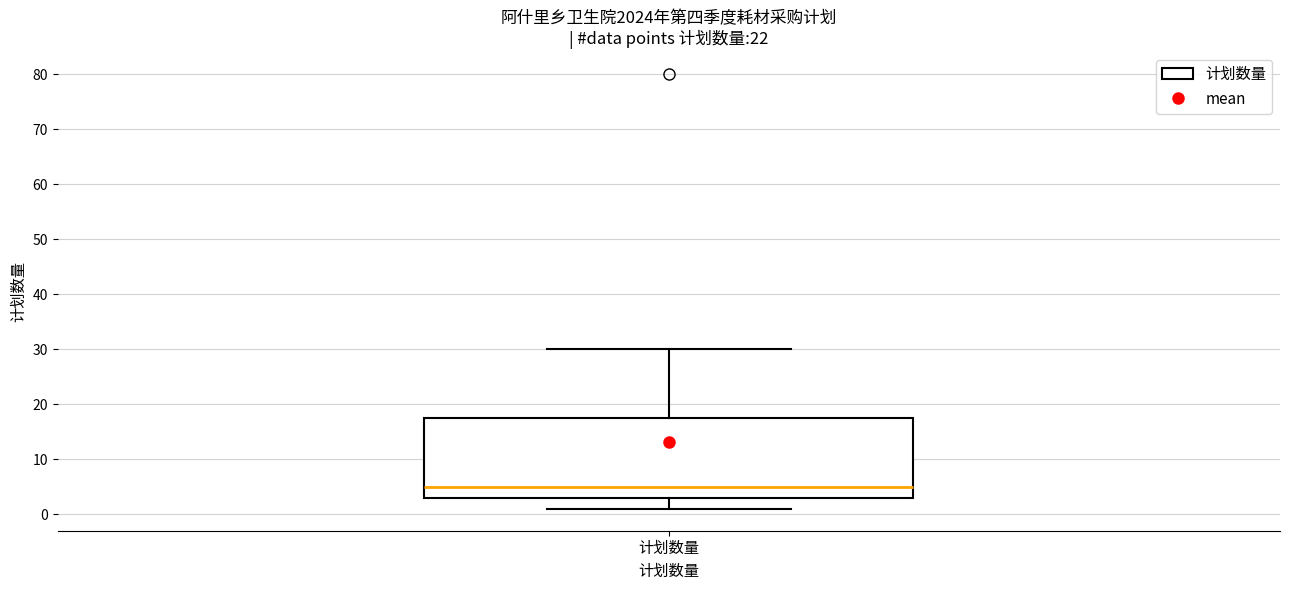

Transcribe this box plot: give where the median line is, the range the box spans, and where the two whiskers end, as read against the y-axis. The values are not printed on the chart, so give them approximately, as read against the axis.

median 5, box 3 to 18, whiskers 1 to 30